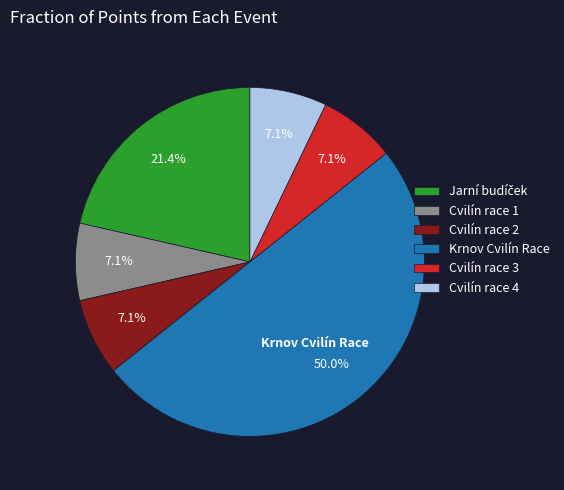

Does Cvilín race 4 account for over 50% of the chart?

No